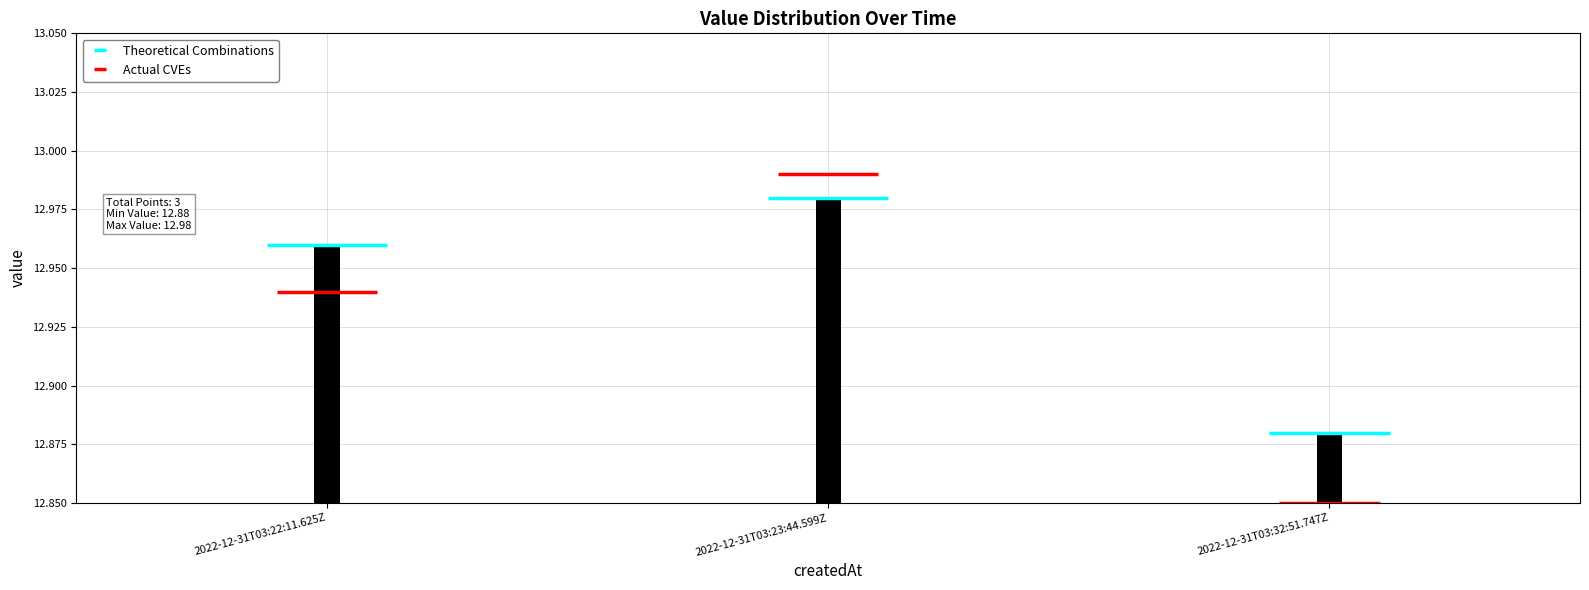

List the labels in order of value, smallest first.

2022-12-31T03:32:51.747Z, 2022-12-31T03:22:11.625Z, 2022-12-31T03:23:44.599Z